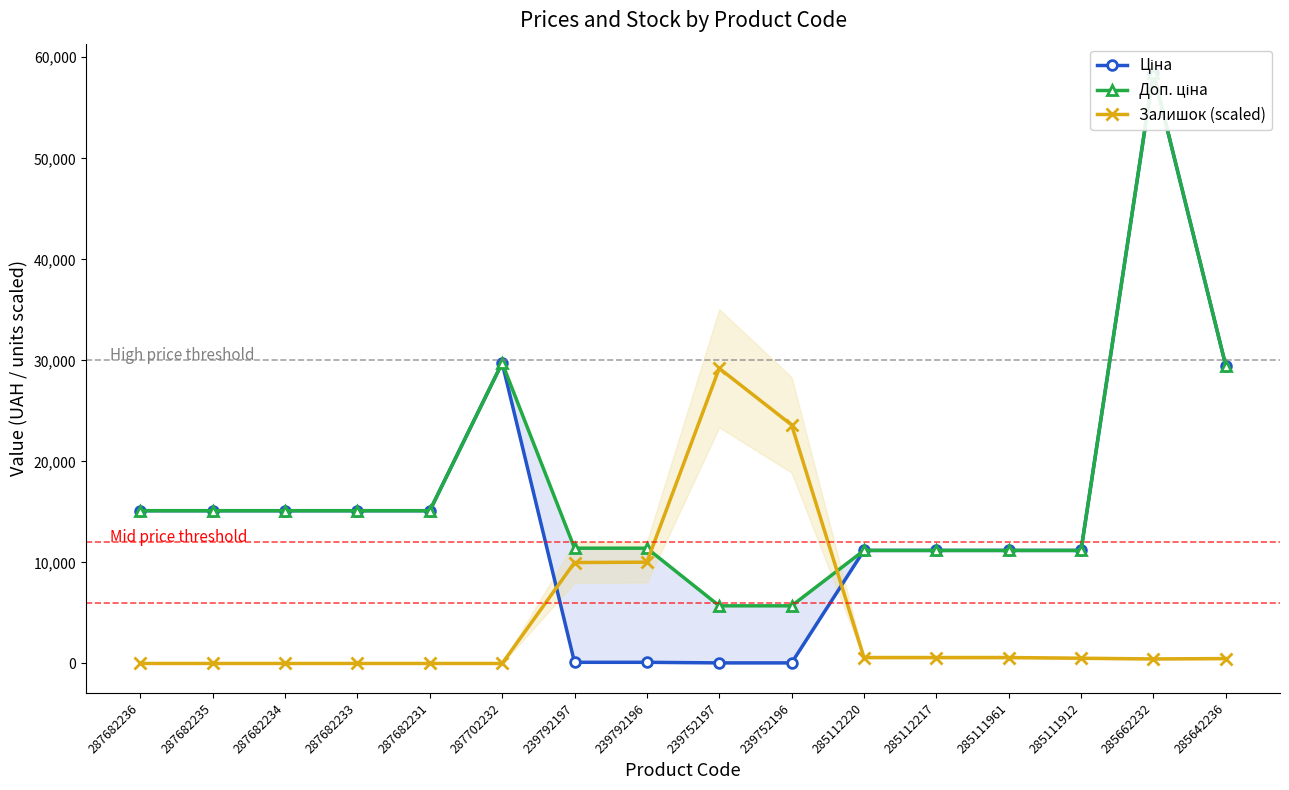

What is the total value across all series at 287682234?

30240.0